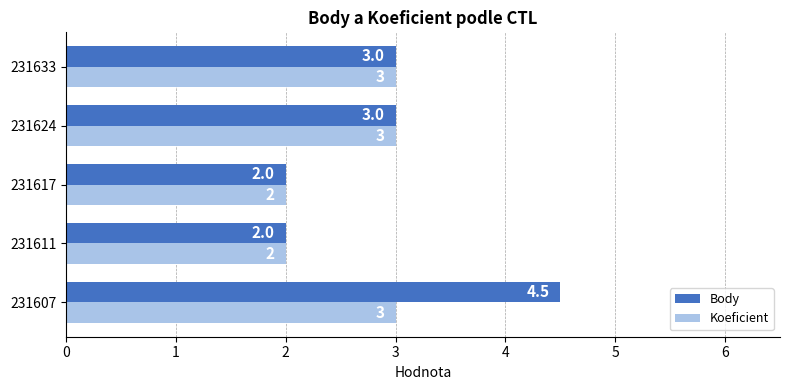

List the series in order of their overall mean, highest first.

Body, Koeficient